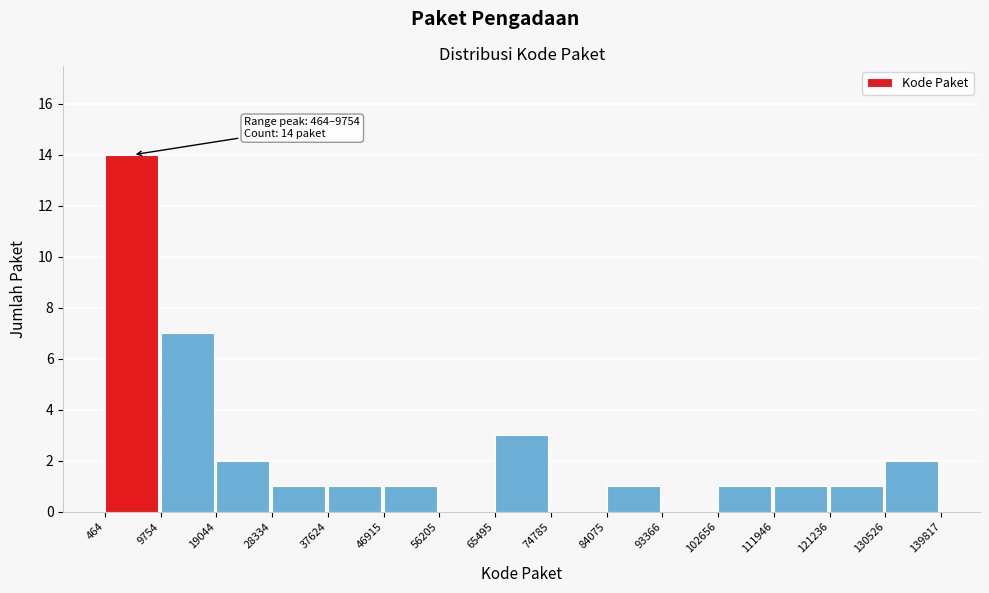

Over which range of the x-axis is the bar tallest?

464 to 9754